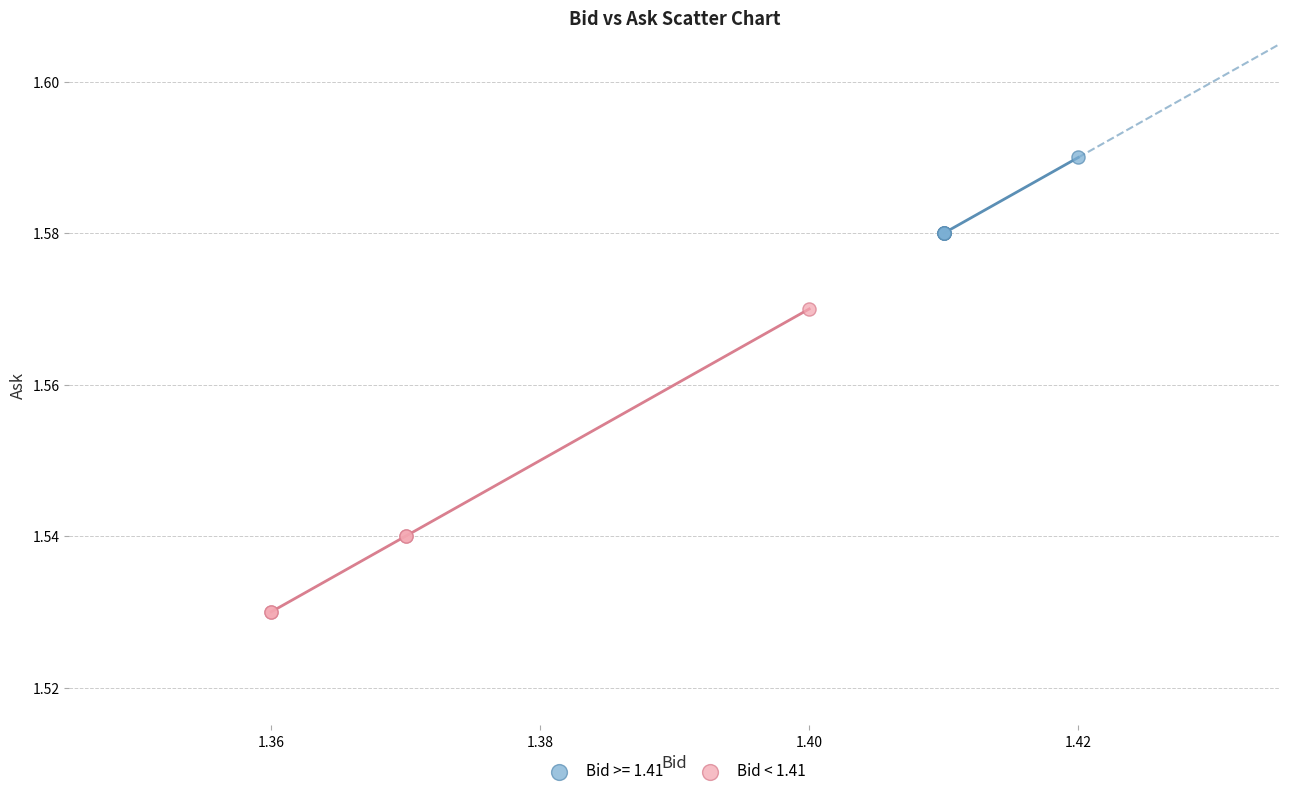

Which series contains the lowest Y value?

Bid < 1.41